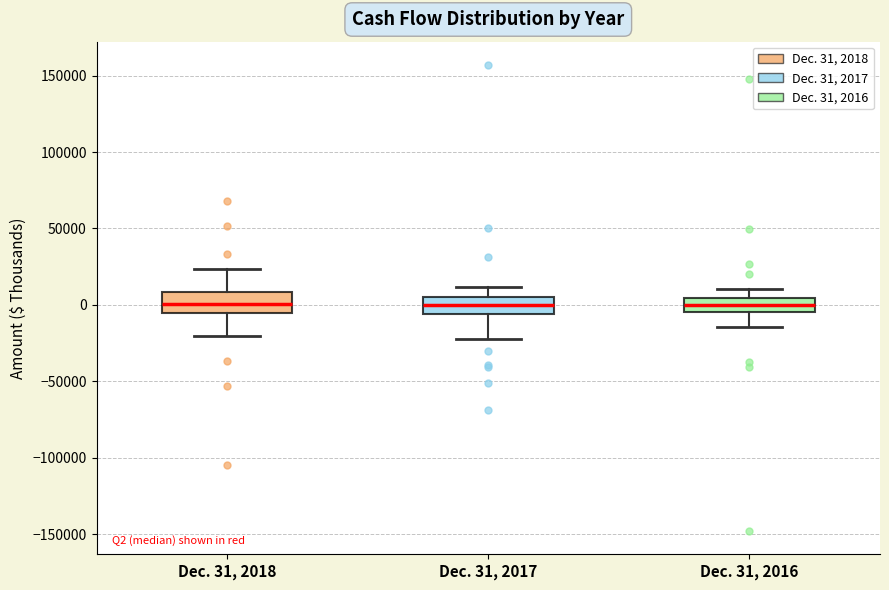

Reading left to right, read every box against the y-axis: the position of its median line, the range the box covers, and the ends of its whiskers. The values are not printed on the chart, so give them approximately, as read against the axis.

Dec. 31, 2018: median 0, box -5000 to 10000, whiskers -20000 to 25000
Dec. 31, 2017: median 0, box -5000 to 5000, whiskers -20000 to 10000
Dec. 31, 2016: median 0, box -5000 to 5000, whiskers -15000 to 10000